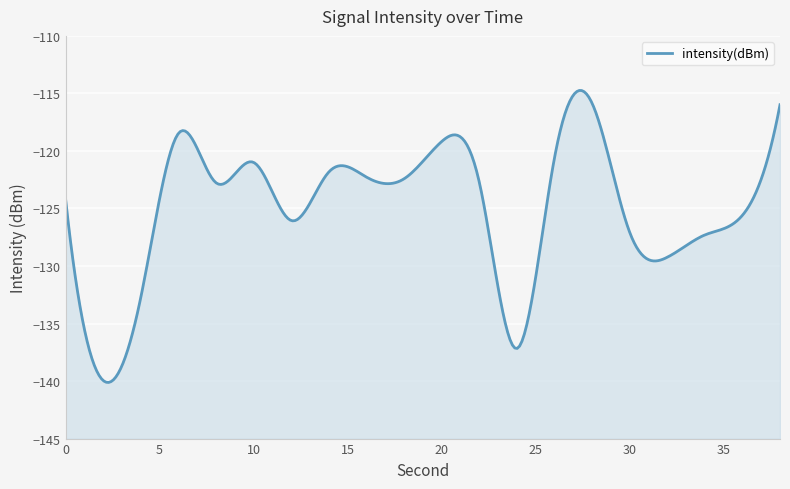

Count the number of categories in the chart.

20